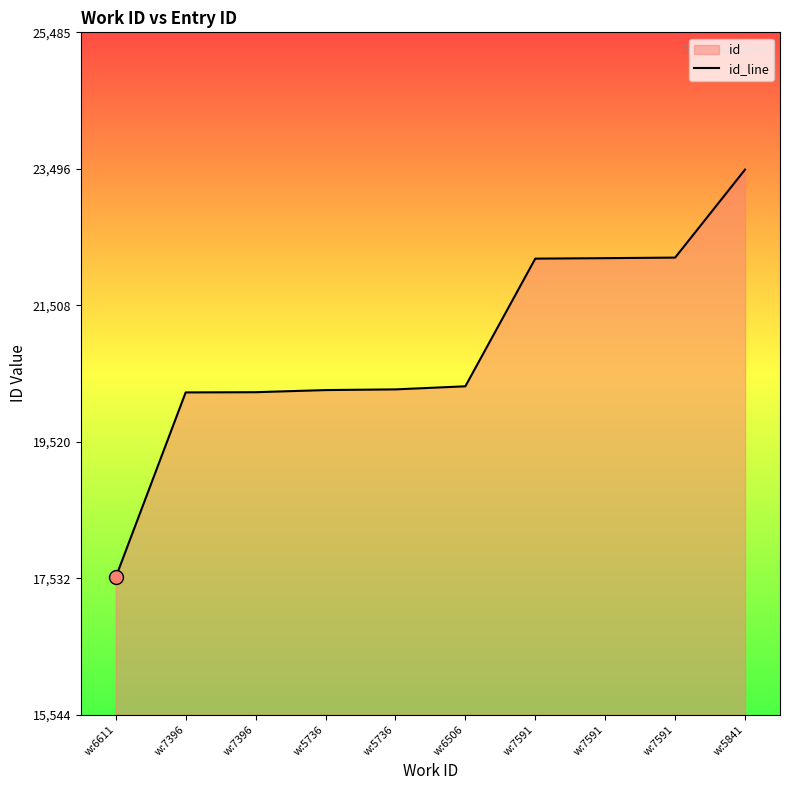

Rank the categories by value from lowest to highest.

w:6611, w:7396, w:7396, w:5736, w:5736, w:6506, w:7591, w:7591, w:7591, w:5841